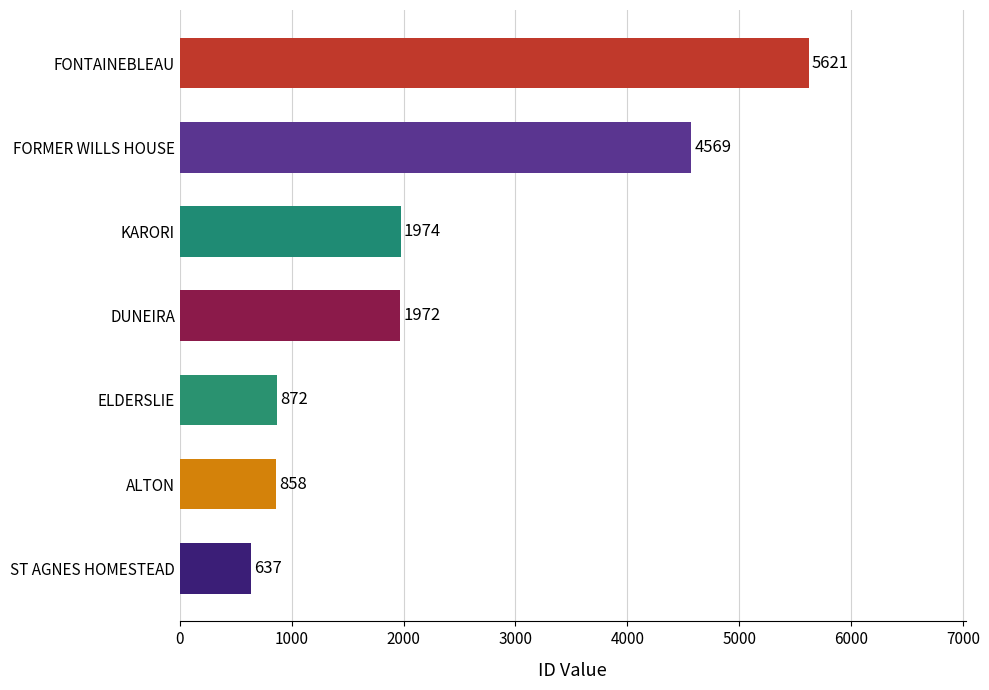

At which category does the chart reach its peak across all series?

FONTAINEBLEAU